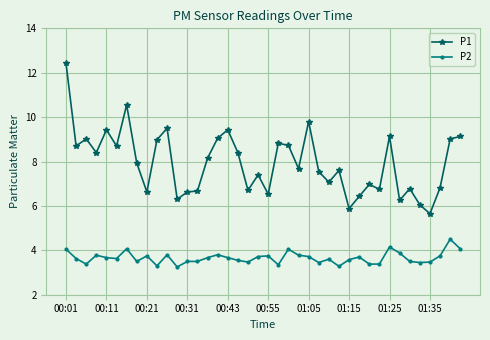

What is the sum of all P2 values?

146.5